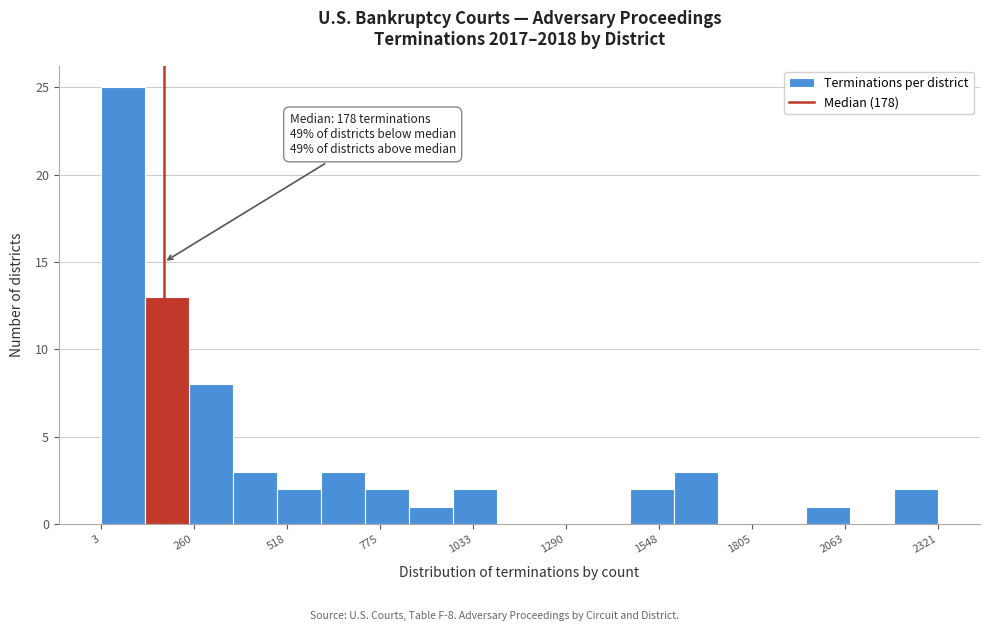

Read against the x-axis, roughly where is the centre of the tallest bar?

50